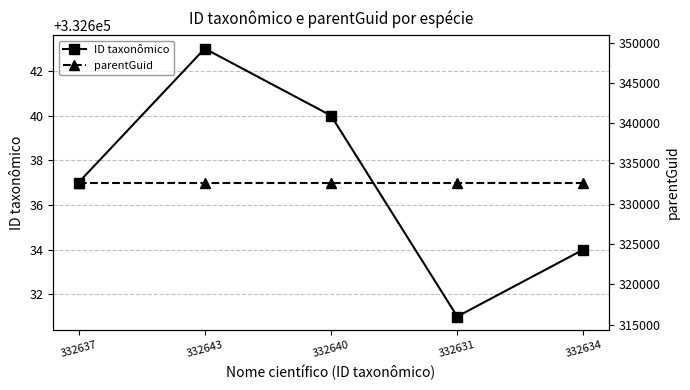

Which series has the largest total across all categories?

ID taxonômico